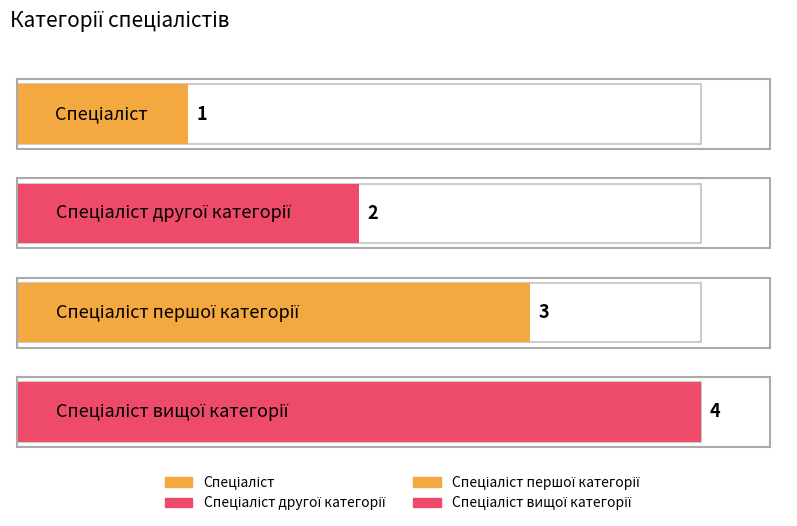

What is the difference between the second highest and minimum values?

2